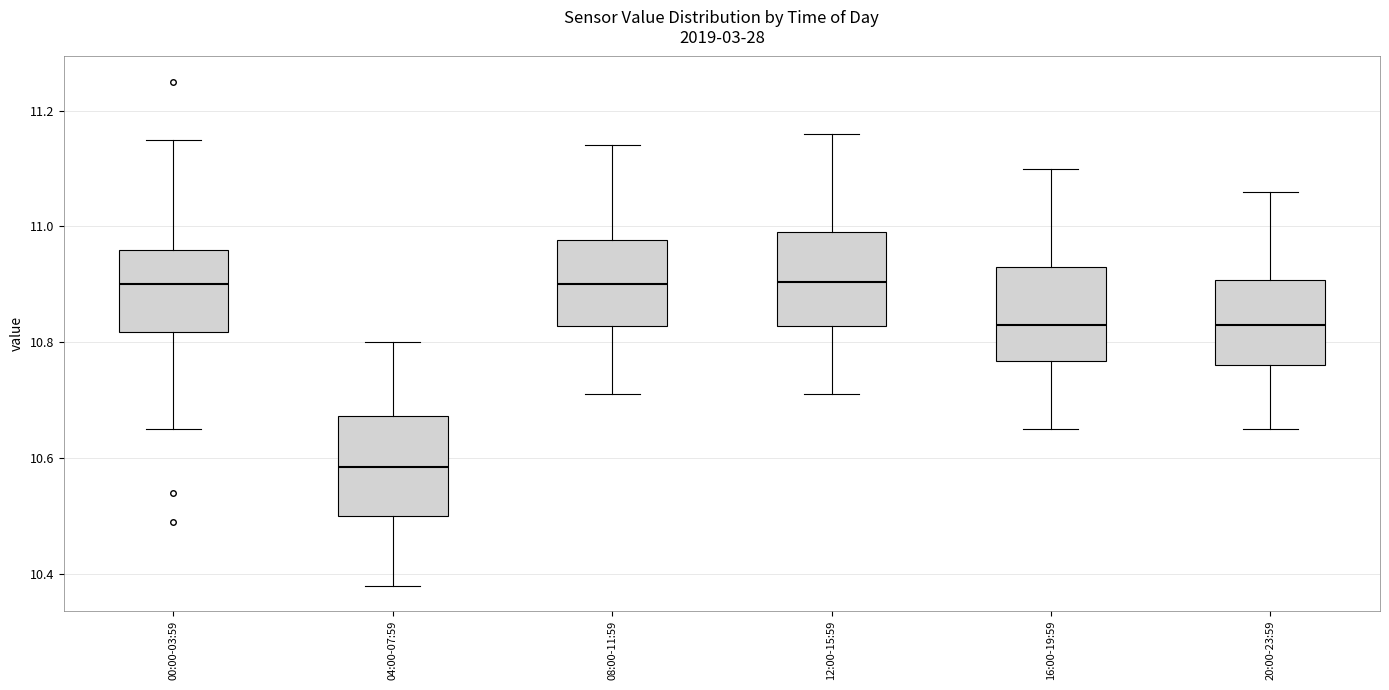

Reading left to right, read every box against the y-axis: the position of its median line, the range the box covers, and the ends of its whiskers. The values are not printed on the chart, so give them approximately, as read against the axis.

00:00-03:59: median 10.90, box 10.82 to 10.96, whiskers 10.66 to 11.16
04:00-07:59: median 10.58, box 10.50 to 10.68, whiskers 10.38 to 10.80
08:00-11:59: median 10.90, box 10.82 to 10.98, whiskers 10.72 to 11.14
12:00-15:59: median 10.90, box 10.82 to 11.00, whiskers 10.72 to 11.16
16:00-19:59: median 10.84, box 10.76 to 10.94, whiskers 10.66 to 11.10
20:00-23:59: median 10.84, box 10.76 to 10.90, whiskers 10.66 to 11.06